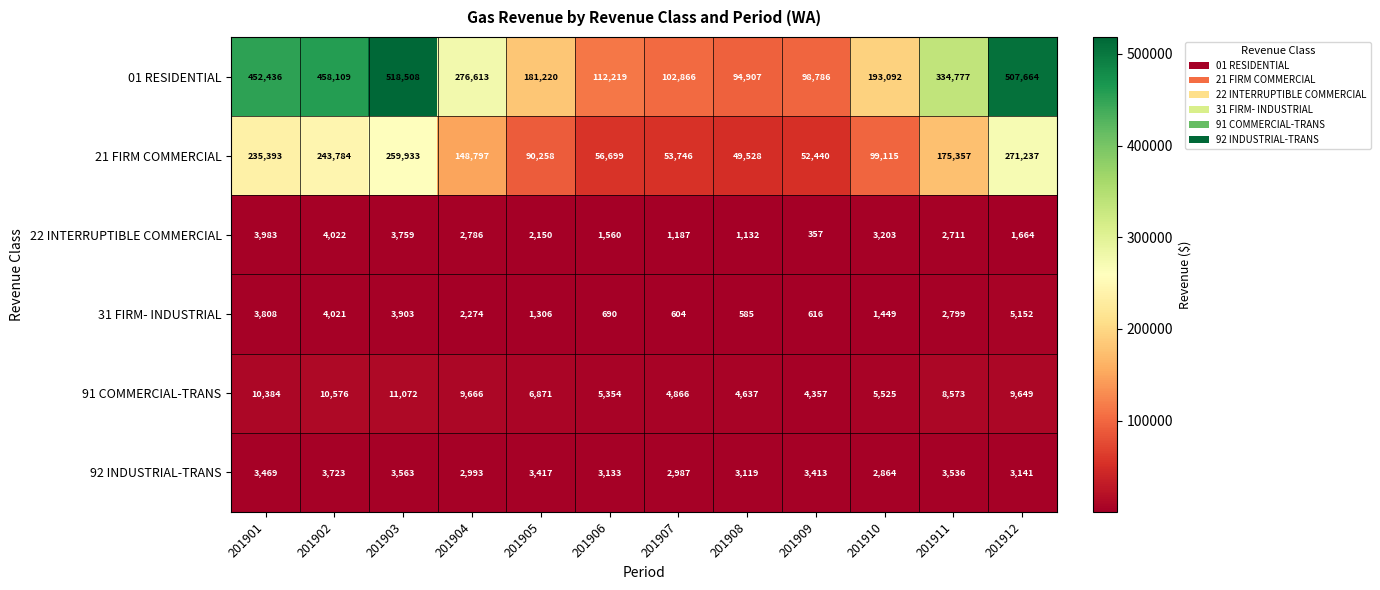

What is the sum of the 92 INDUSTRIAL-TRANS values at 201908 and 201909?

6532